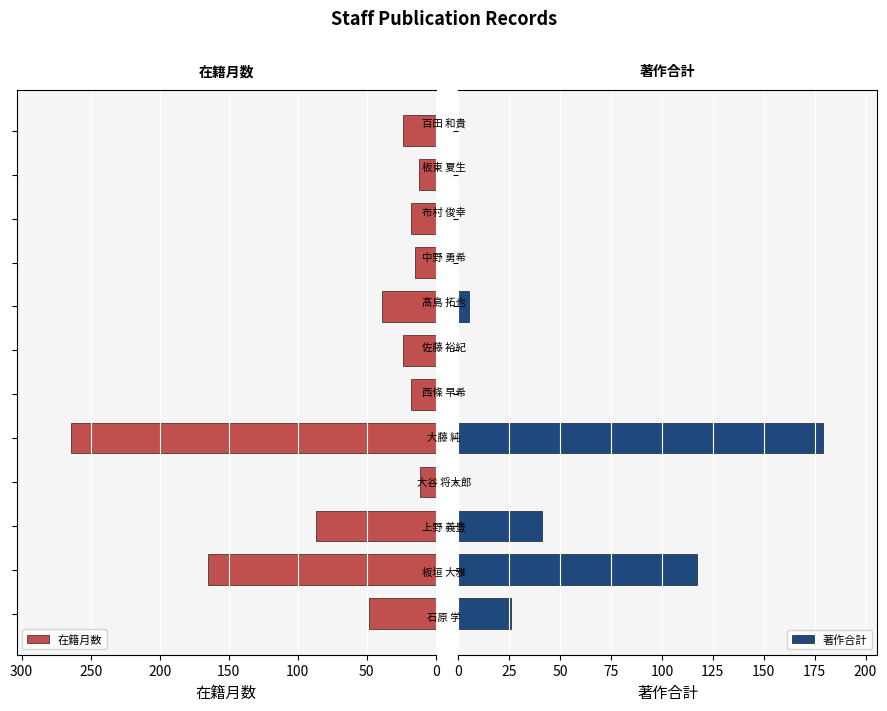

What is the average value of the 在籍月数 series?

60